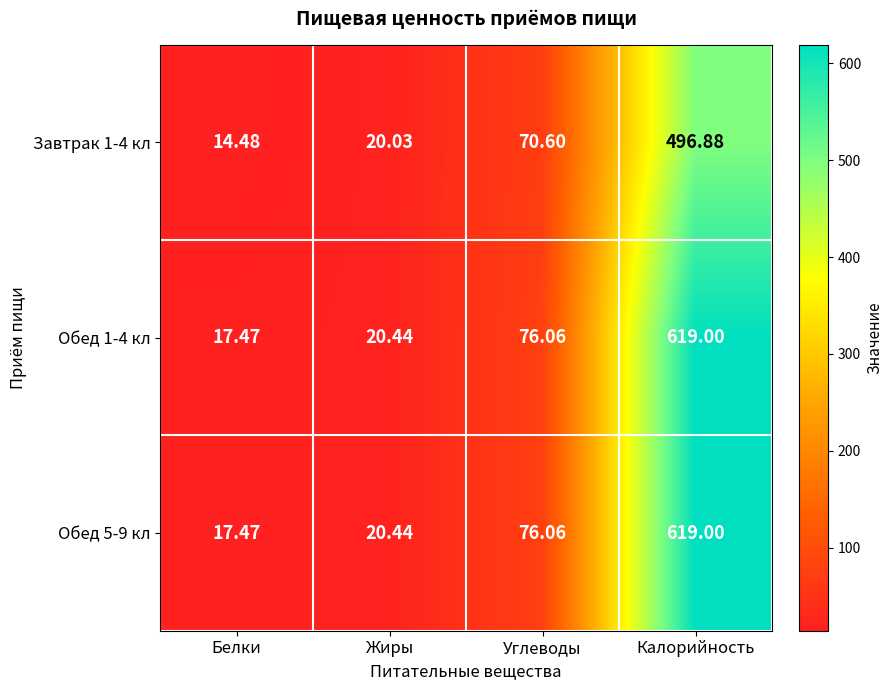

Rank the categories by Завтрак 1-4 кл value from highest to lowest.

Калорийность, Углеводы, Жиры, Белки